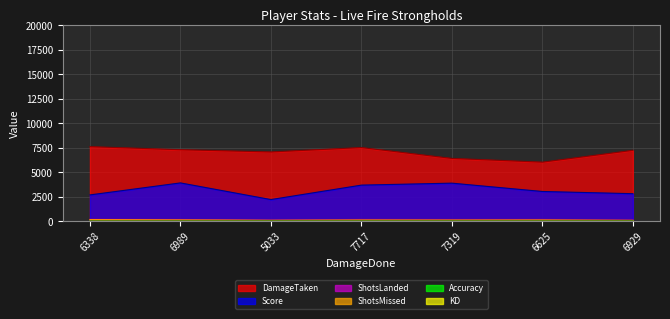

How many lines are shown in the chart?

6